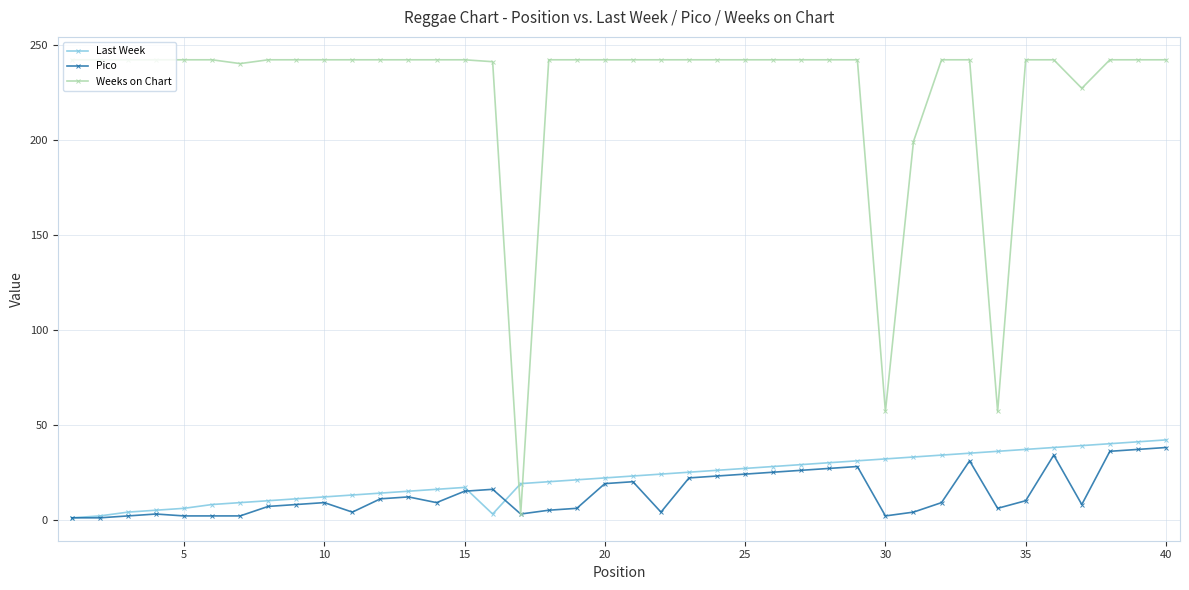

At how many categories does at least one series exceed 79?

37